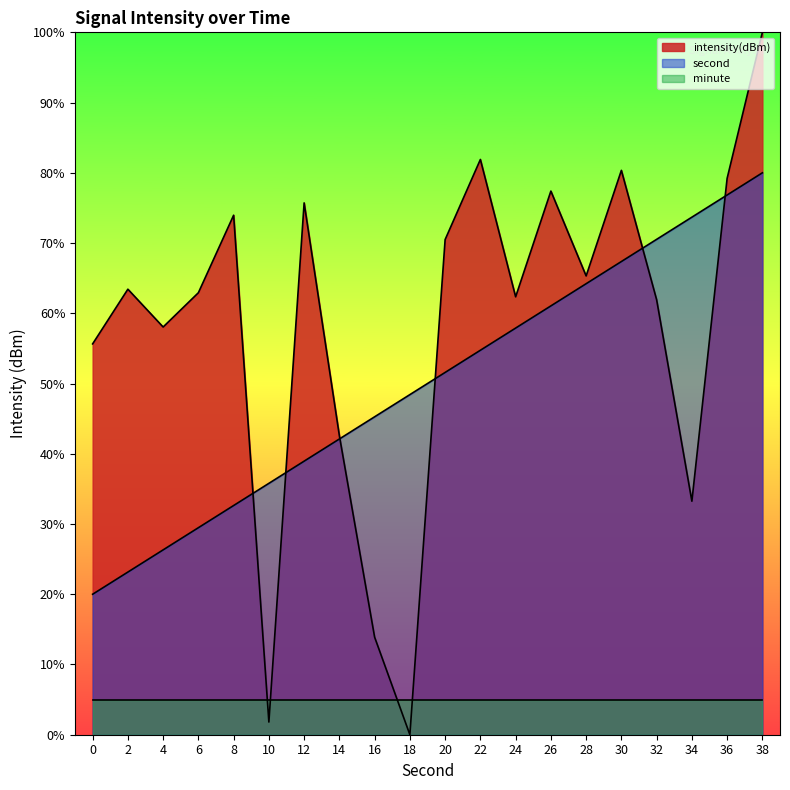

At which category is the sum across all series the highest?

38